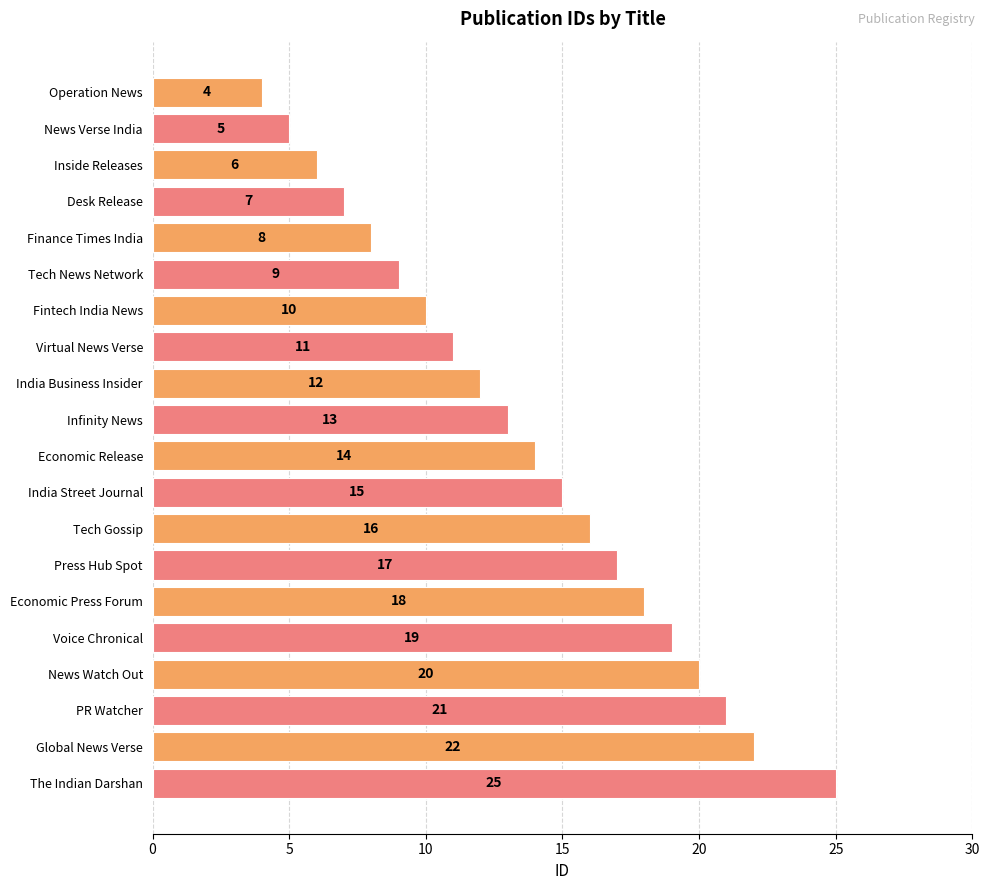

What is the difference between the second highest and second lowest values?

17